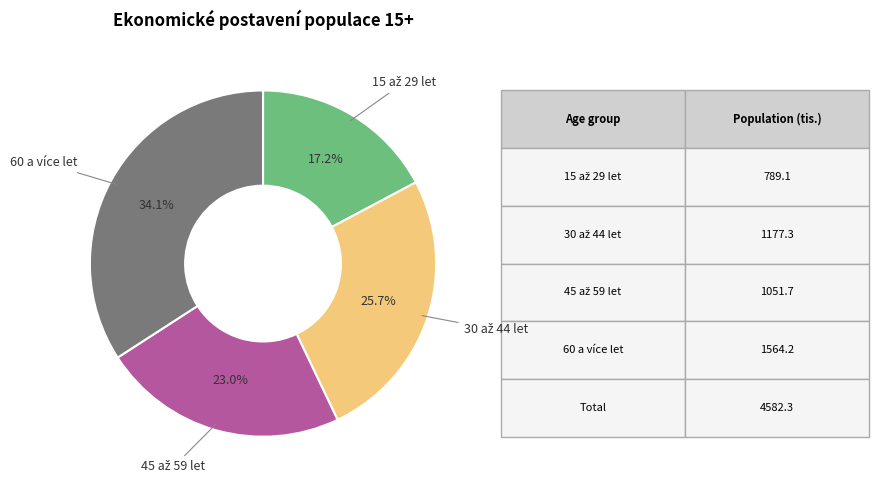

Is there any slice that represents more than half of the pie?

No